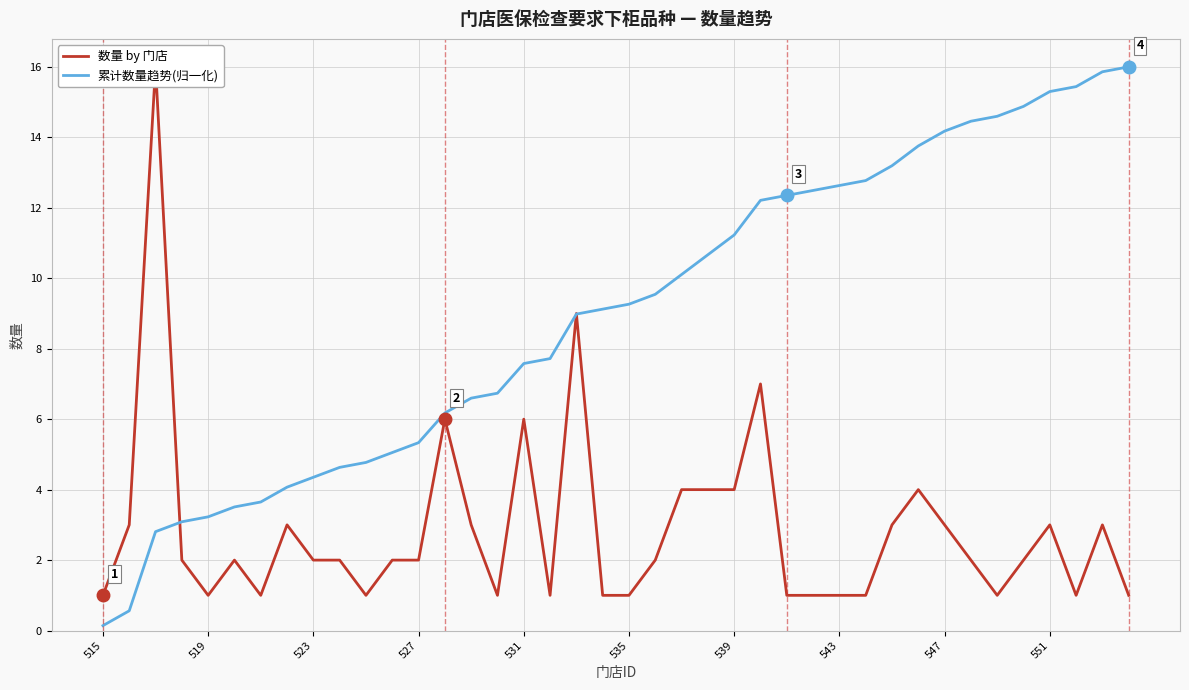

At which label does 累计数量趋势(归一化) reach its minimum?

515